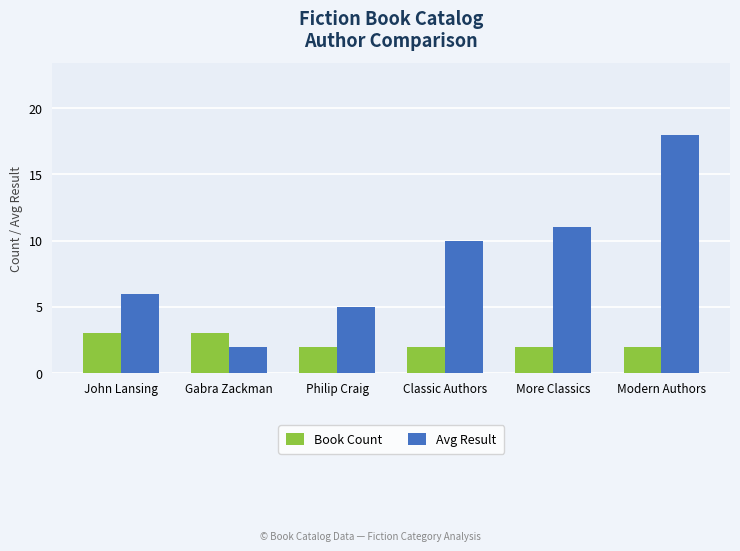

What is the value of the Book Count bar at the 4th from the left?

2